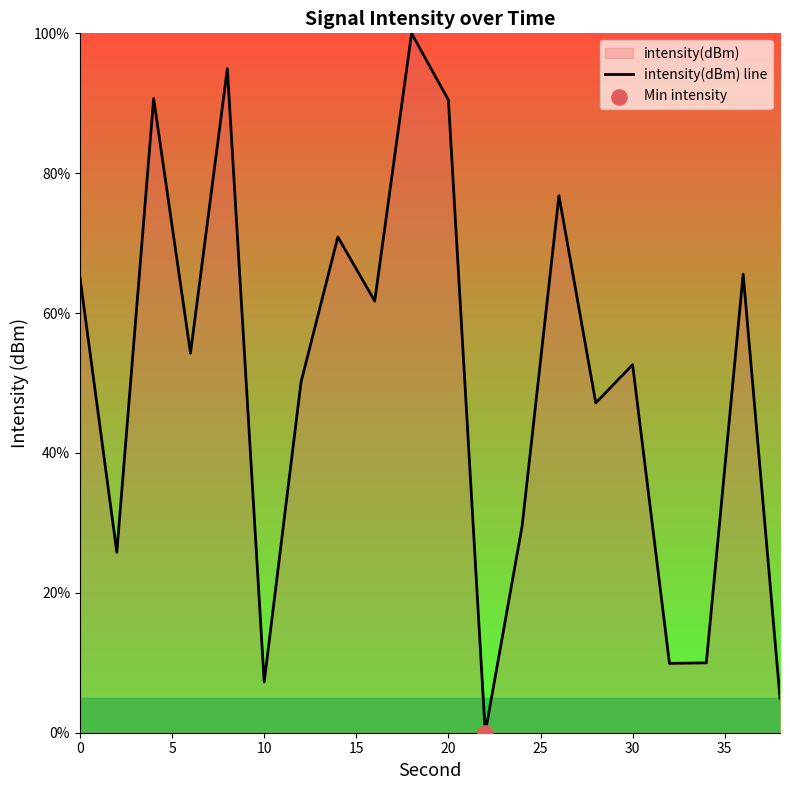

What value does the data have at 20?

90.5